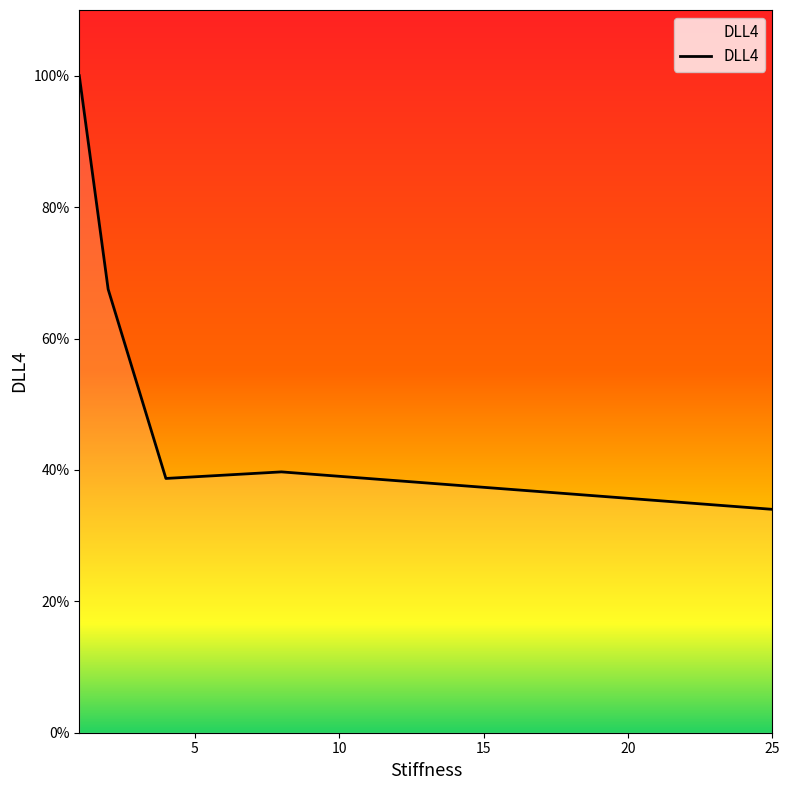

List the labels in order of value, largest first.

1, 2, 8, 4, 25